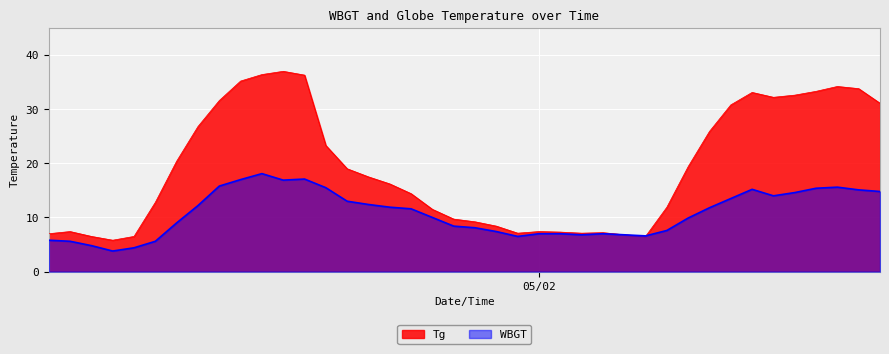

Which series has the largest total across all categories?

Tg